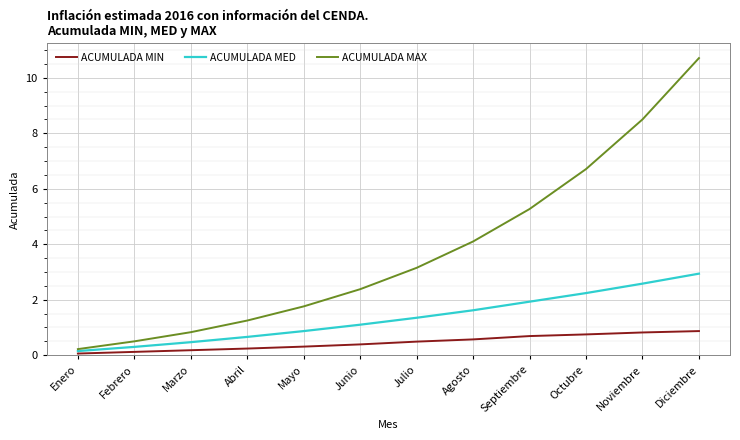

How many lines are shown in the chart?

3